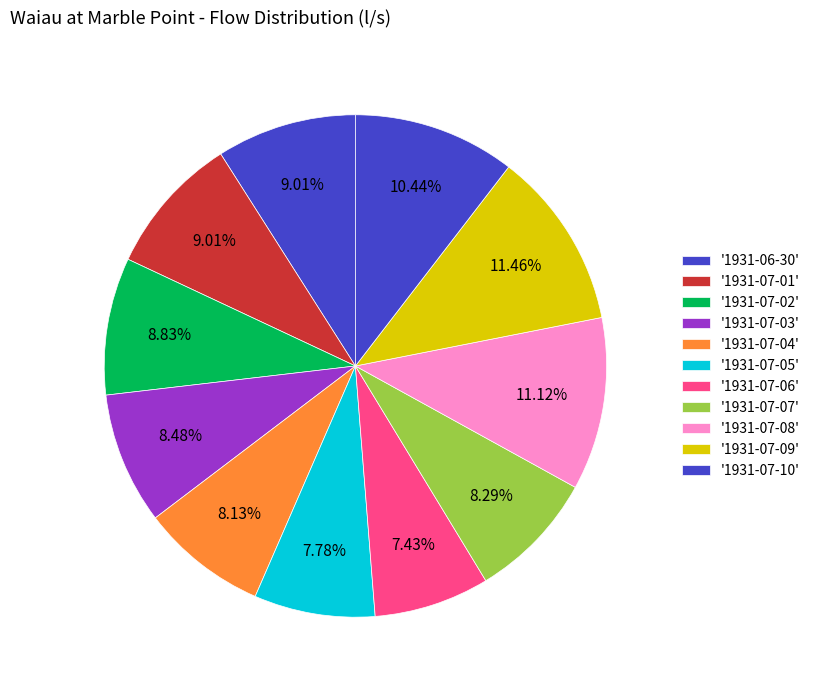

How many slices are in this pie chart?

11